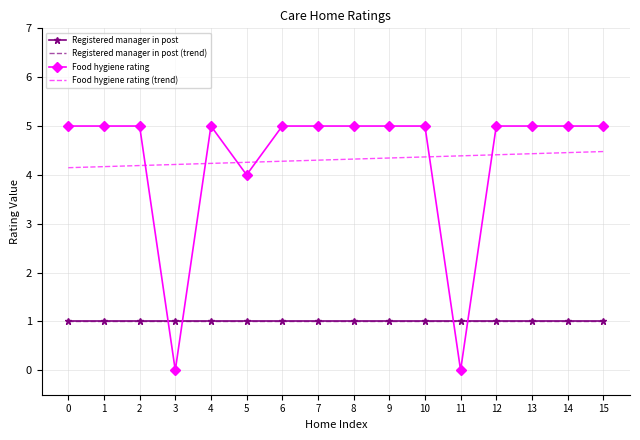

True or false: Registered manager in post (trend) and Food hygiene rating (trend) cross at least once.

False